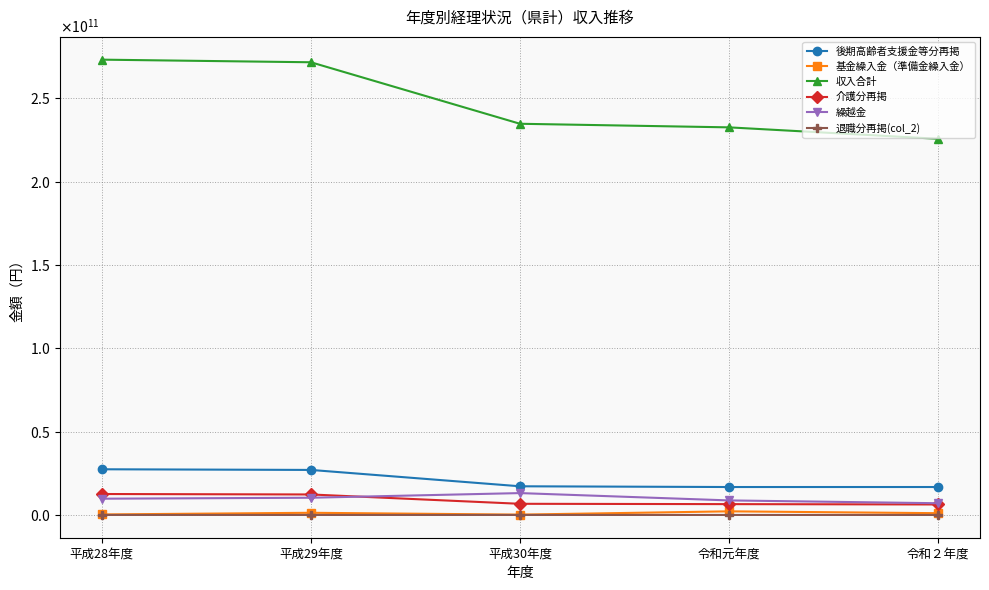

Is the value of 収入合計 at 令和２年度 greater than the value of 基金繰入金（準備金繰入金） at 令和２年度?

Yes